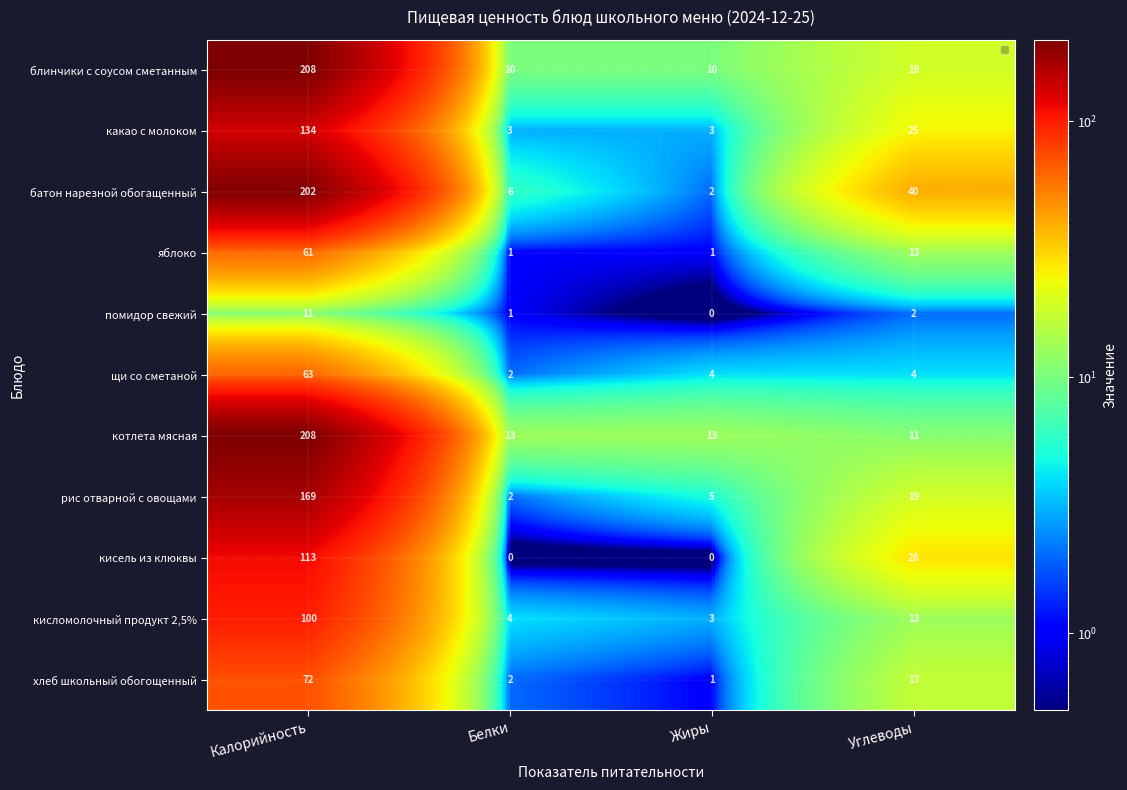

Which series has the widest spread of values?

батон нарезной обогащенный